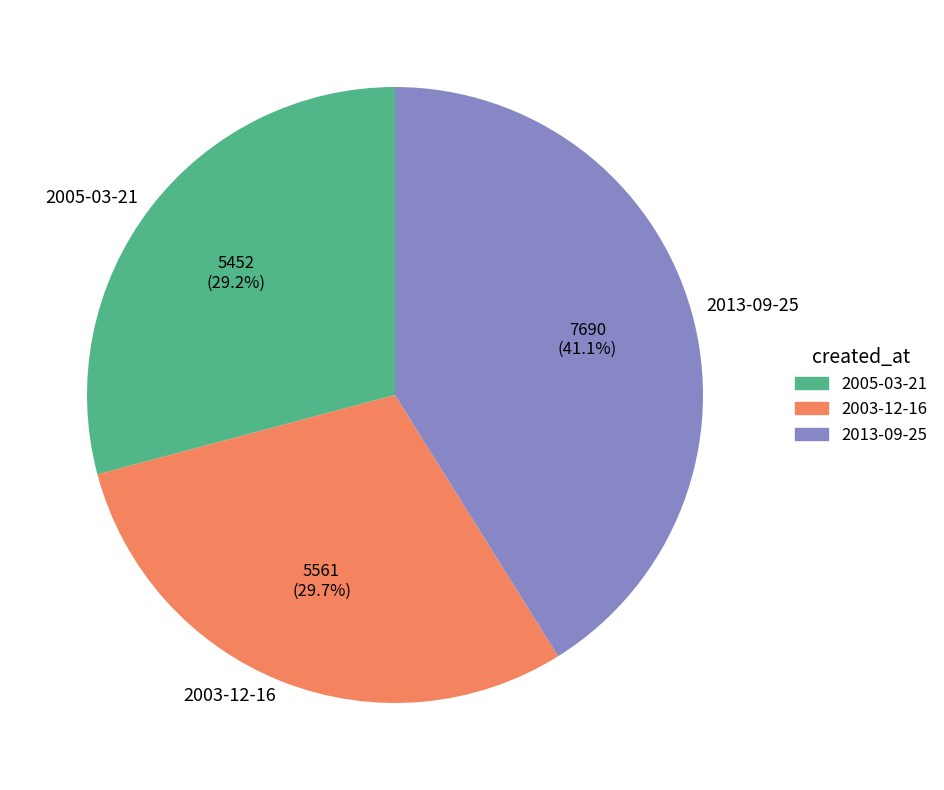

To the nearest percent, what is the average slice percentage?

33%